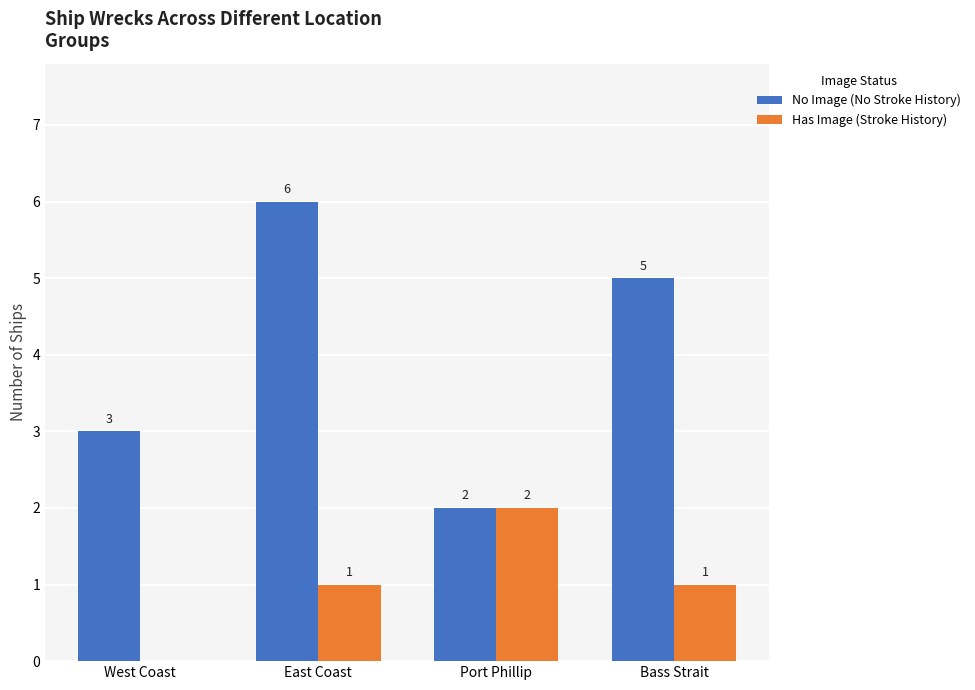

What is the greatest value displayed?

6